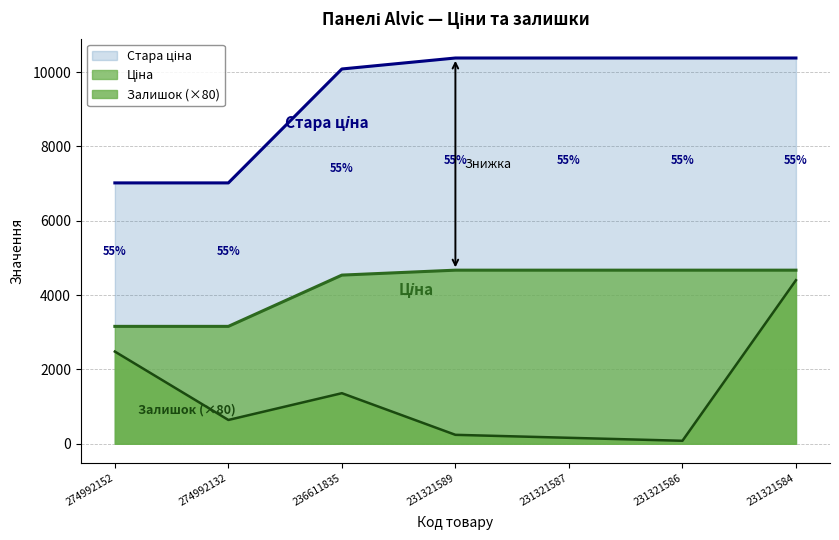

Between 274992152 and 231321586, which series saw the biggest shift?

Стара ціна